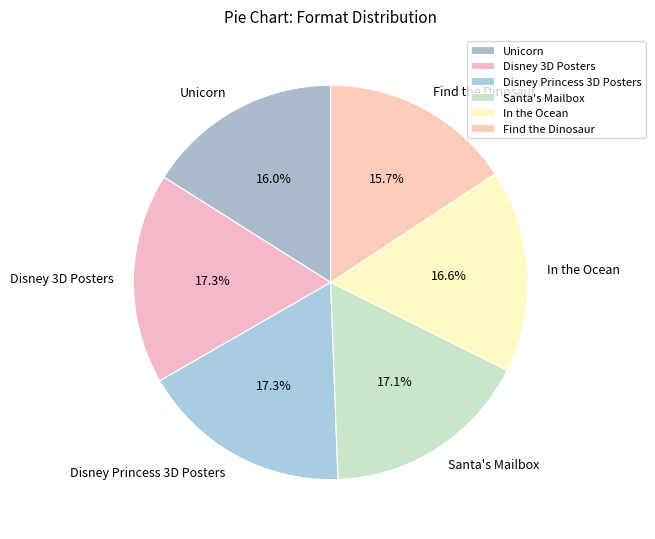

What percentage is the Unicorn slice, to the nearest percent?

16%